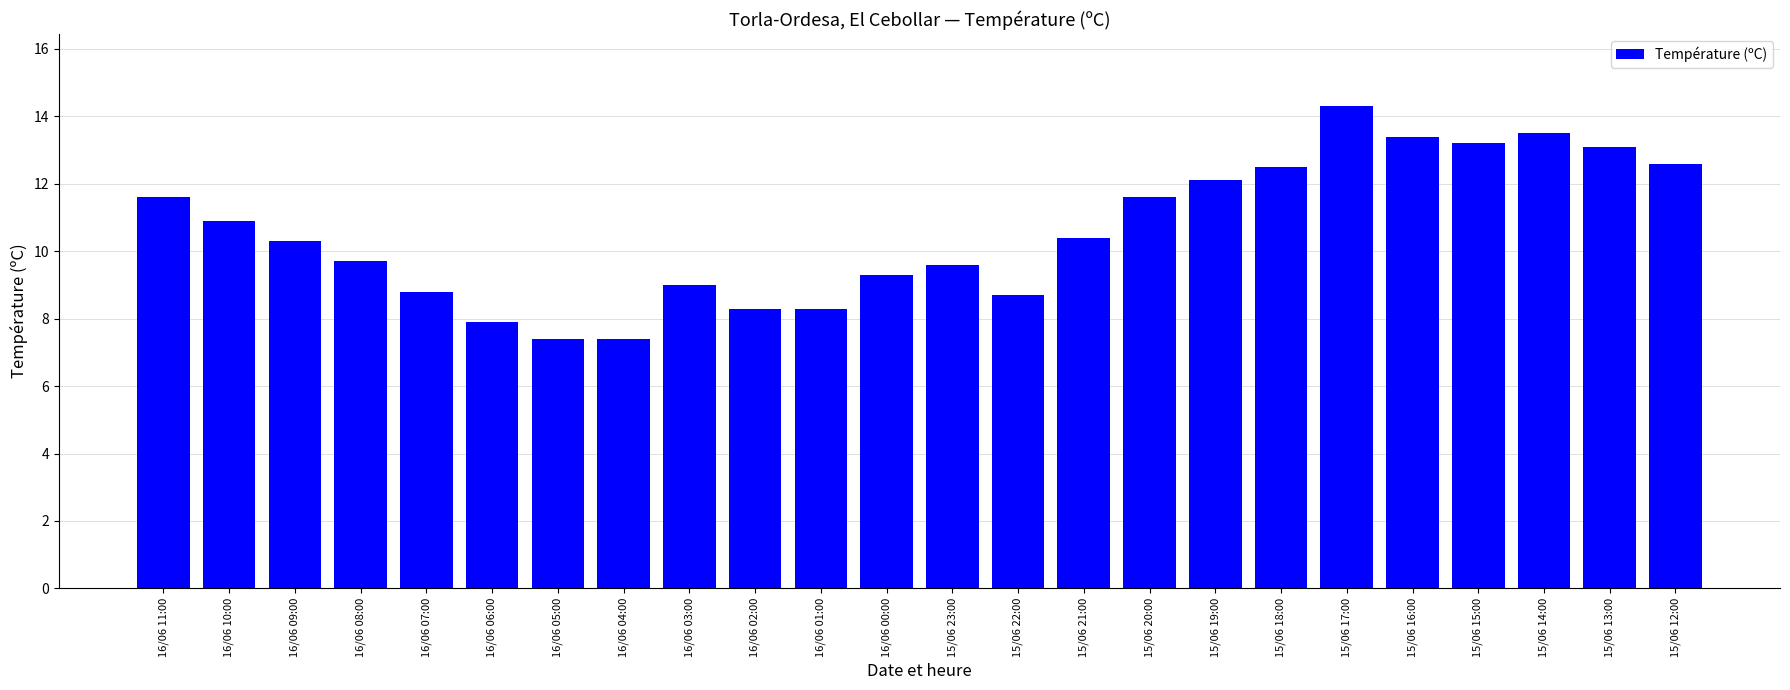

Reading left to right, what are all the values shown in this chart?

11.6	10.9	10.3	9.7	8.8	7.9	7.4	7.4	9.0	8.3	8.3	9.3	9.6	8.7	10.4	11.6	12.1	12.5	14.3	13.4	13.2	13.5	13.1	12.6